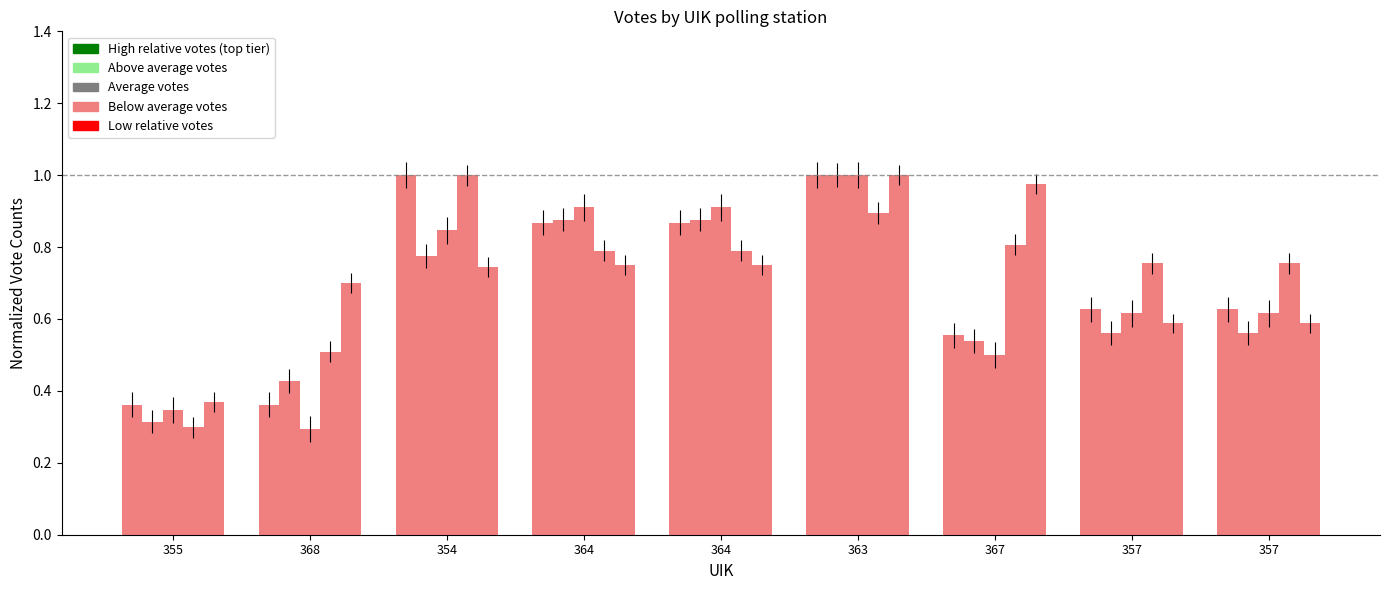

How many data points does each series have?

9